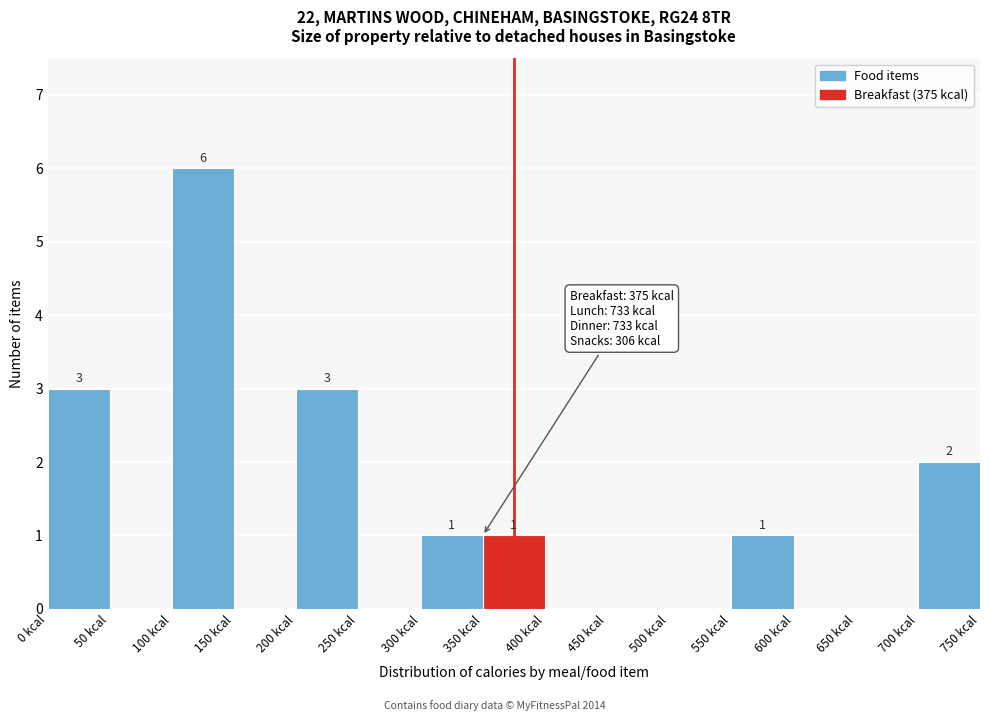

Which range on the x-axis has the tallest bar?

100 to 150